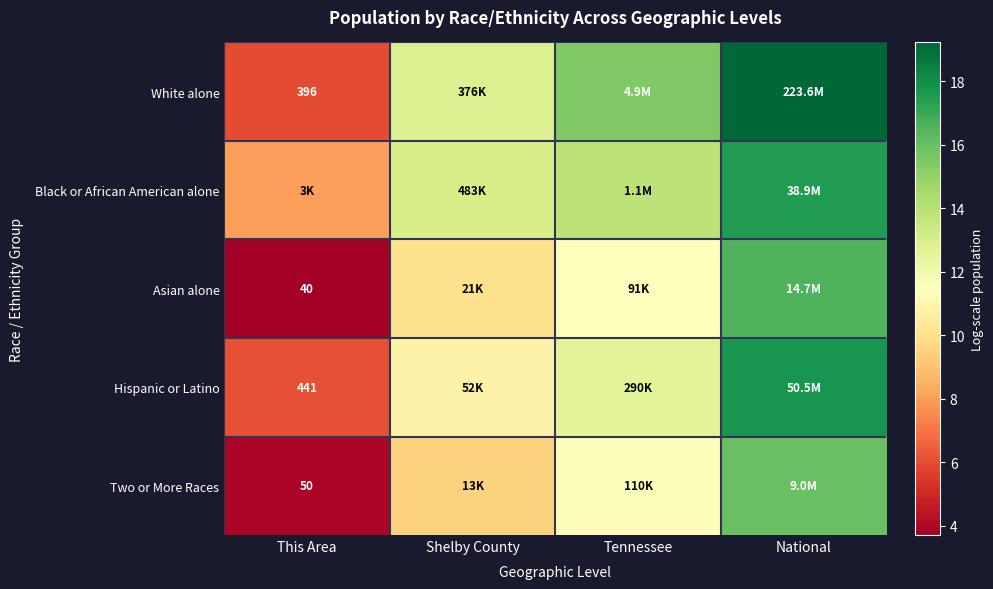

Which series has the largest total across all categories?

White alone